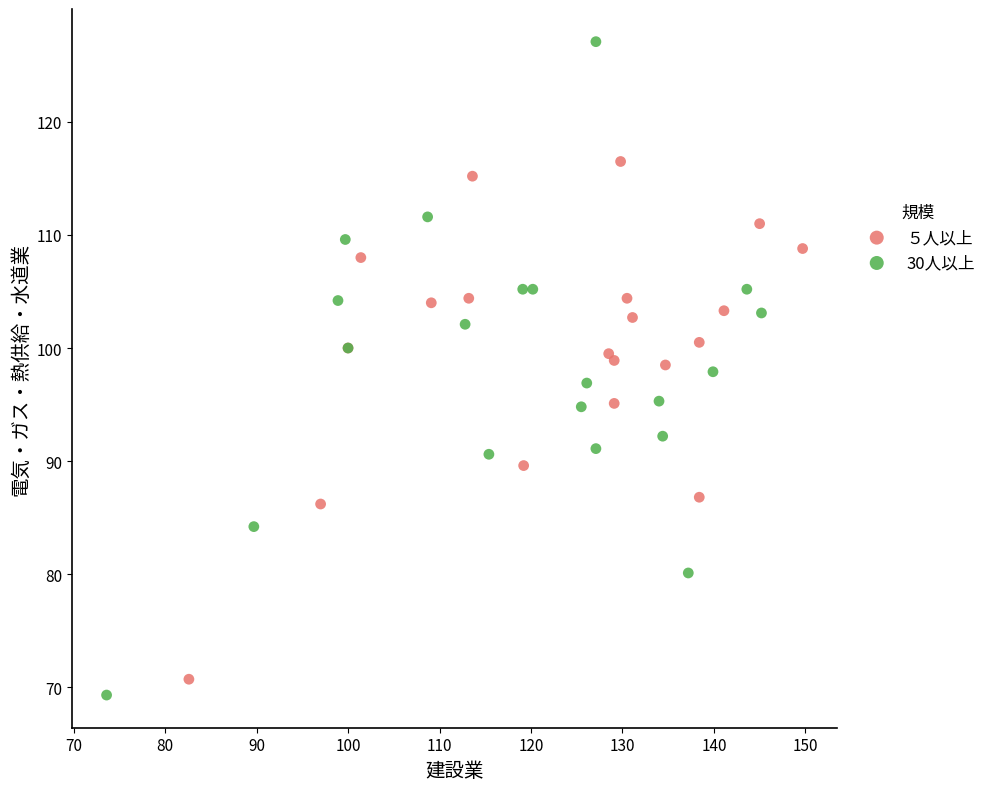

Which series has the largest Y range (max minus min)?

30人以上